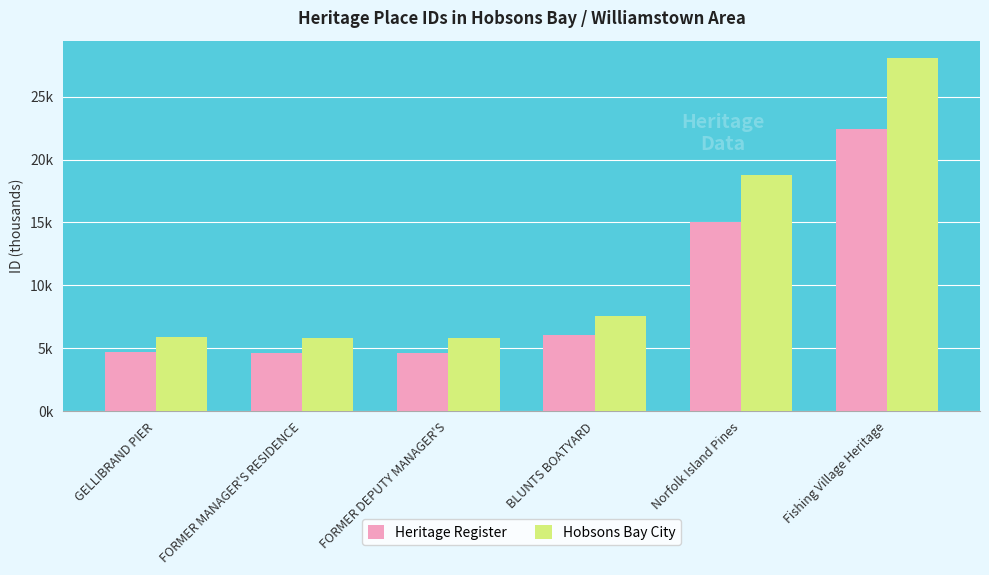

Which series changed the most between FORMER DEPUTY MANAGER'S and BLUNTS BOATYARD?

Hobsons Bay City